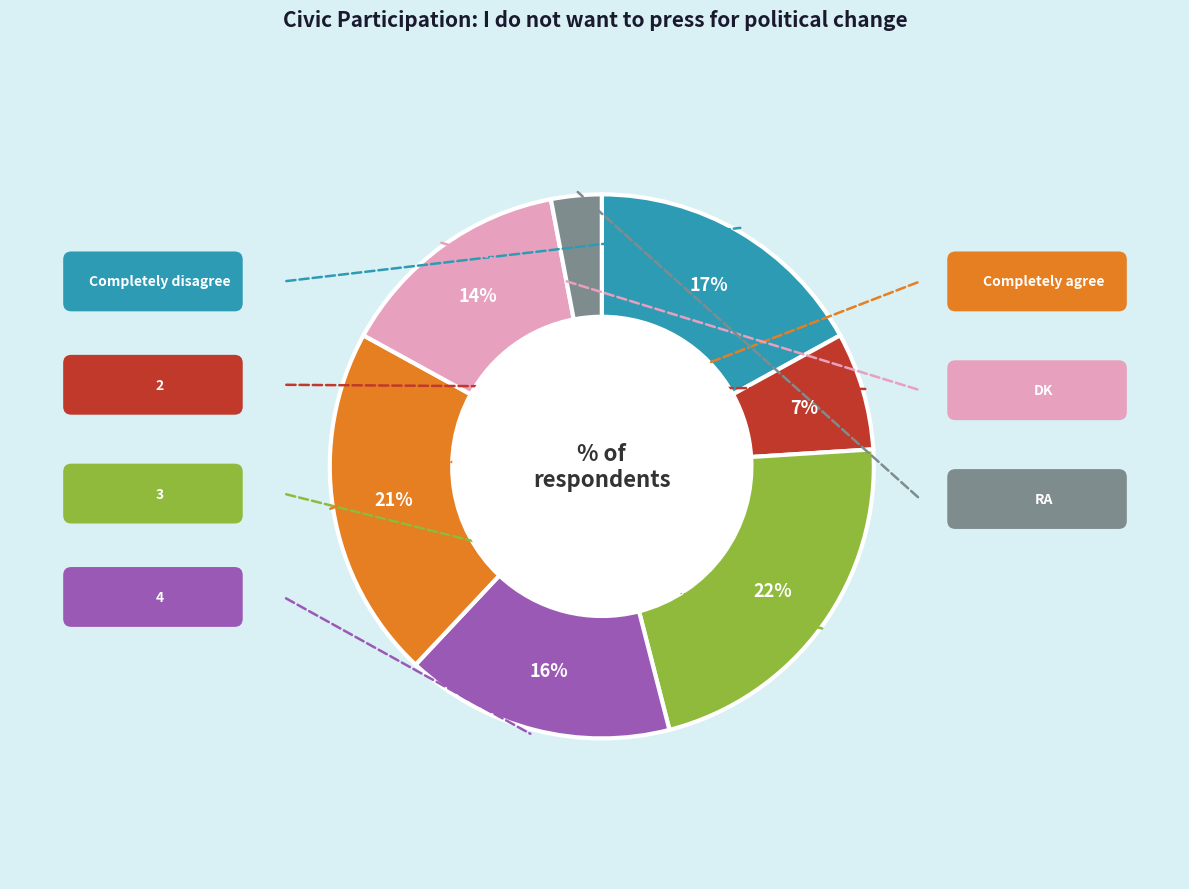

To the nearest percent, what is the average slice percentage?

14%